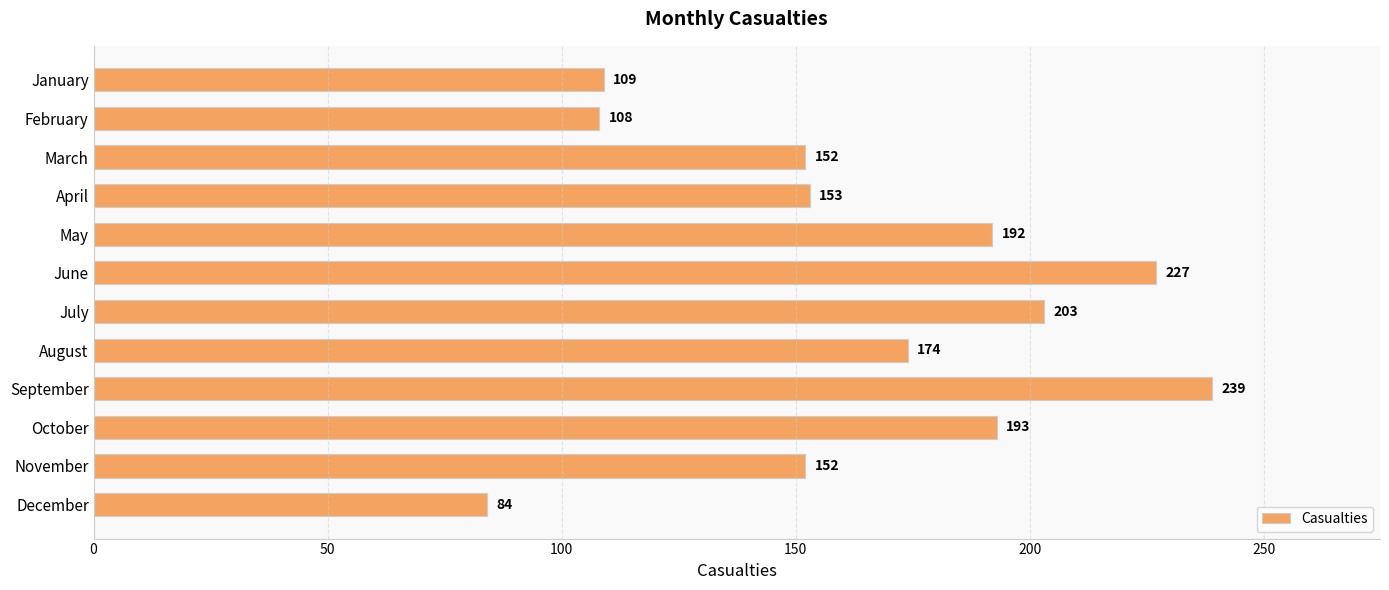

What is the difference between the second highest and minimum values?

143